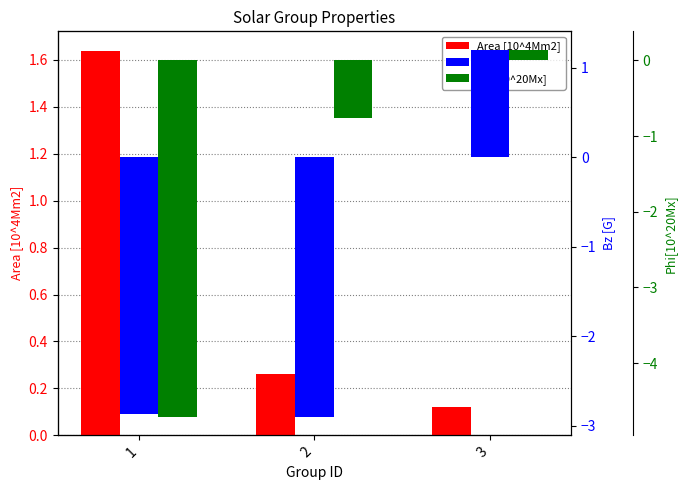

Read the Area [10^4Mm2] value at 1.

1.6